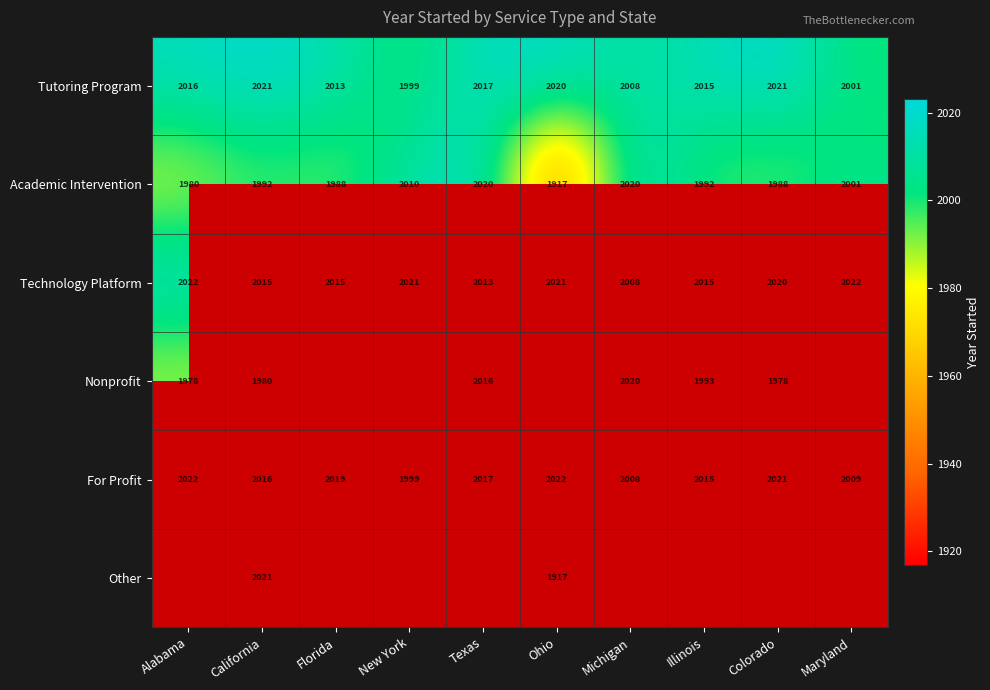

Count the number of categories in the chart.

10